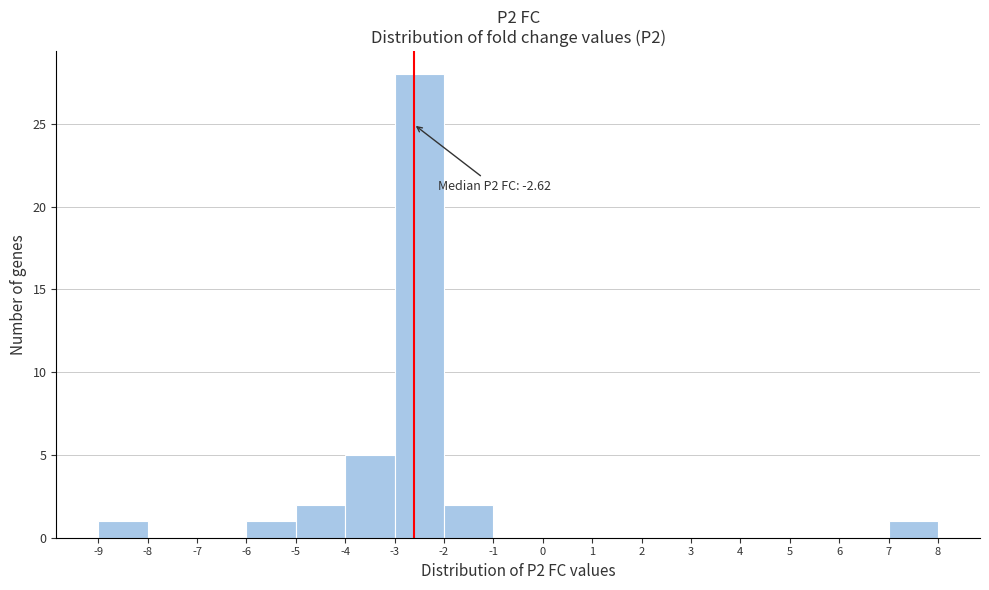

Over which range of the x-axis is the bar tallest?

-3 to -2